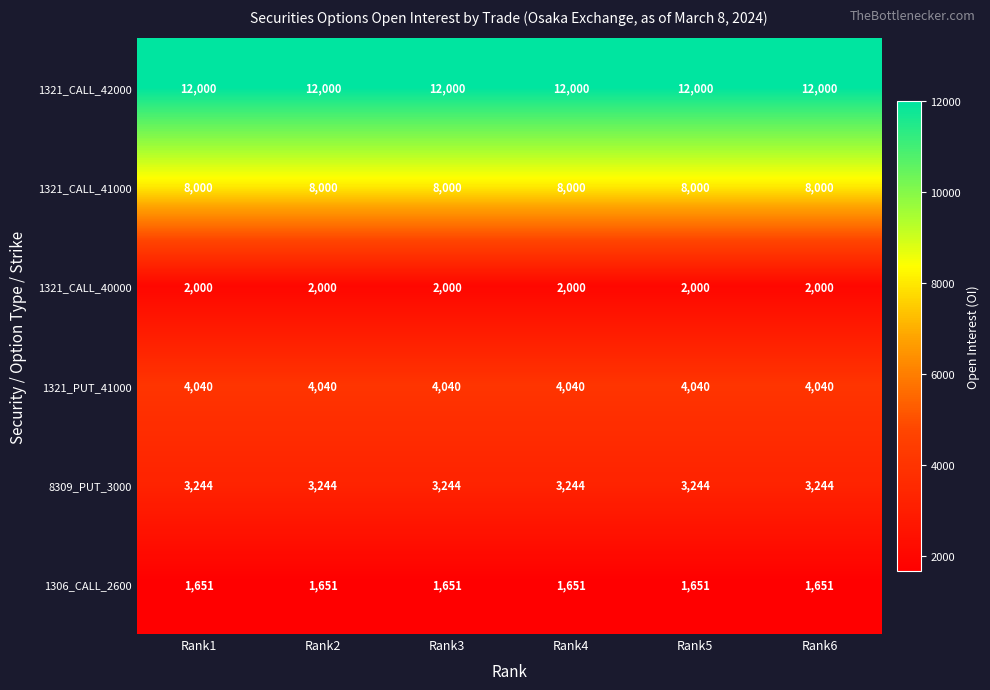

What is the minimum value shown in the chart?

1651